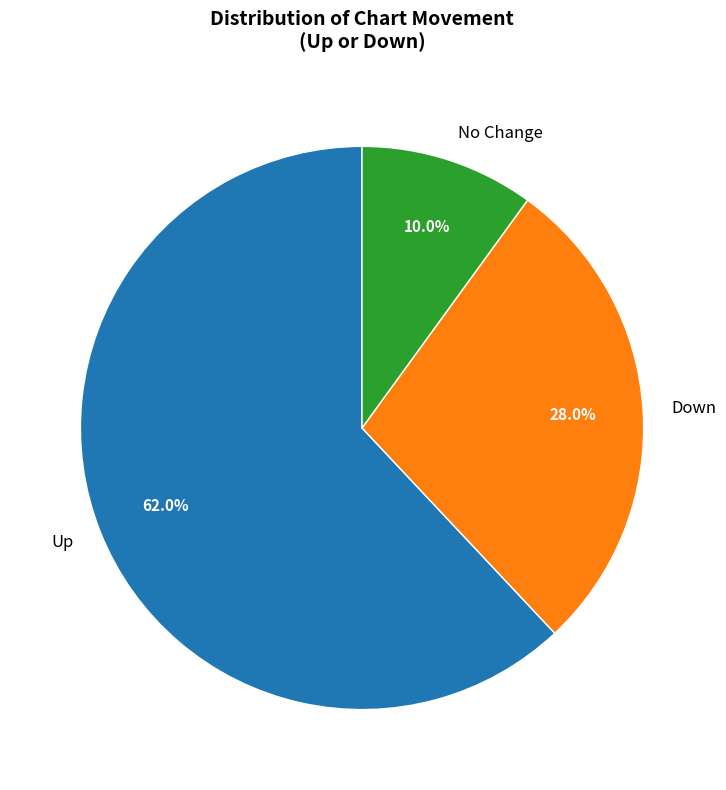

Approximately how many times larger is the value at Up compared to No Change?

6.2